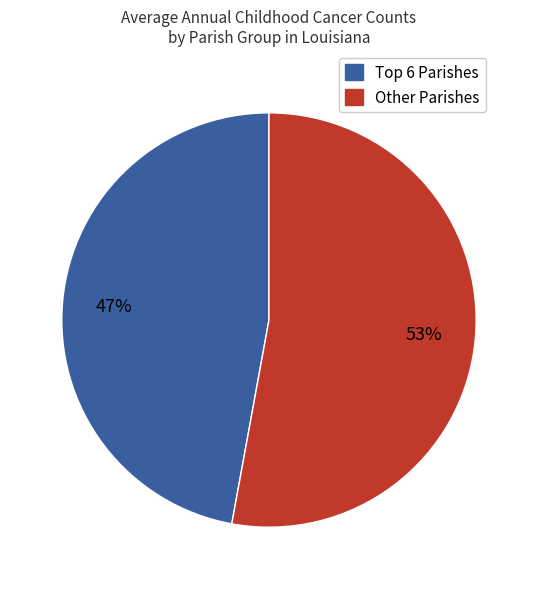

To the nearest percent, what is the difference between the largest and smallest slice percentages?

6%